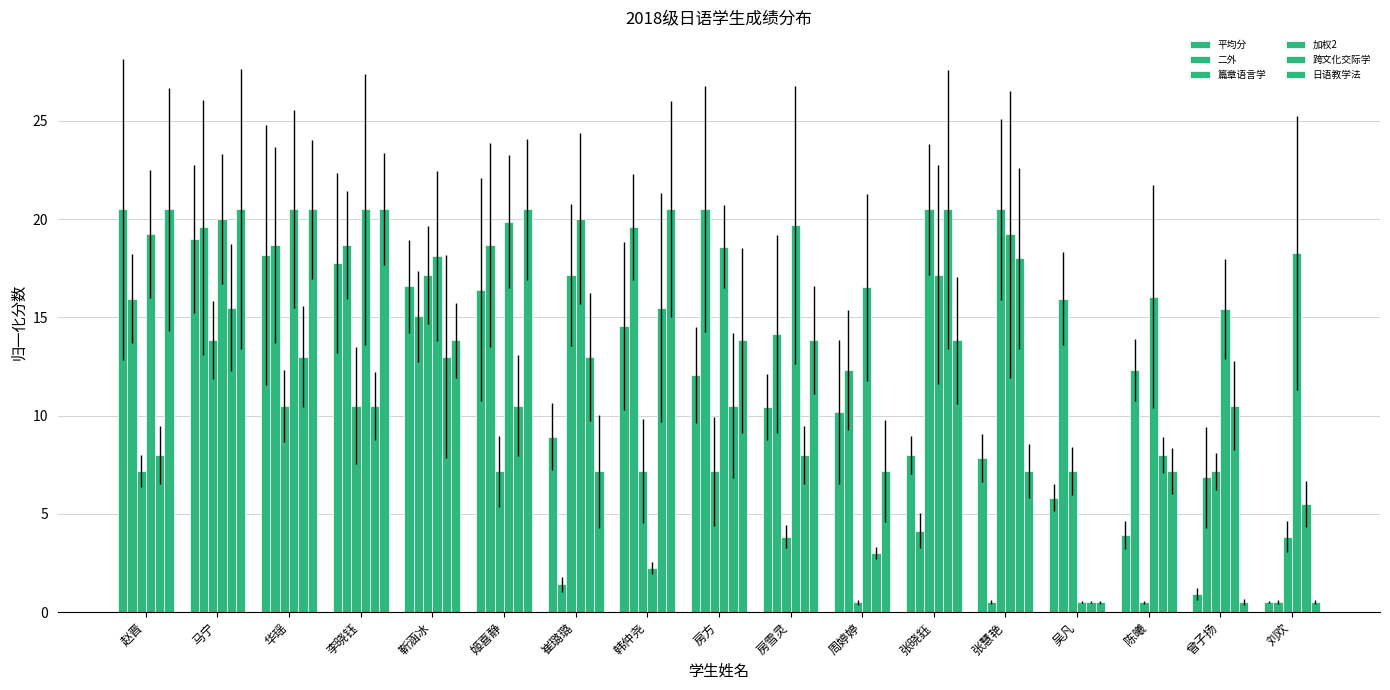

At which category is the sum across all series the highest?

马宁